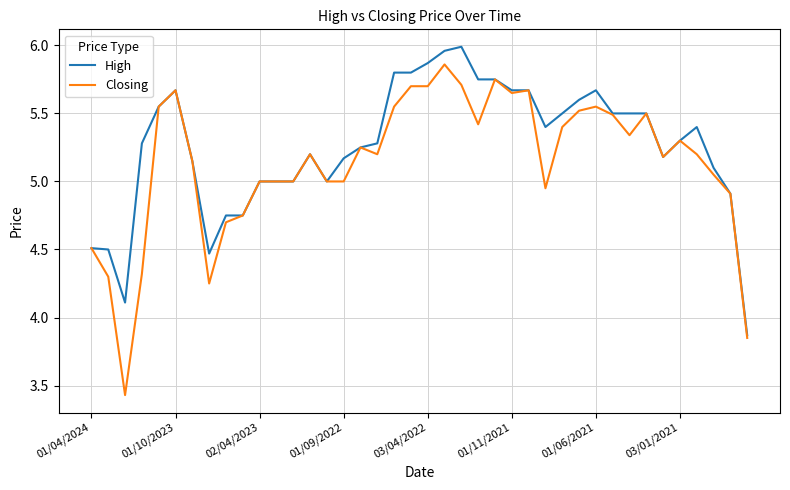

What are all the series names shown in the legend?

High, Closing